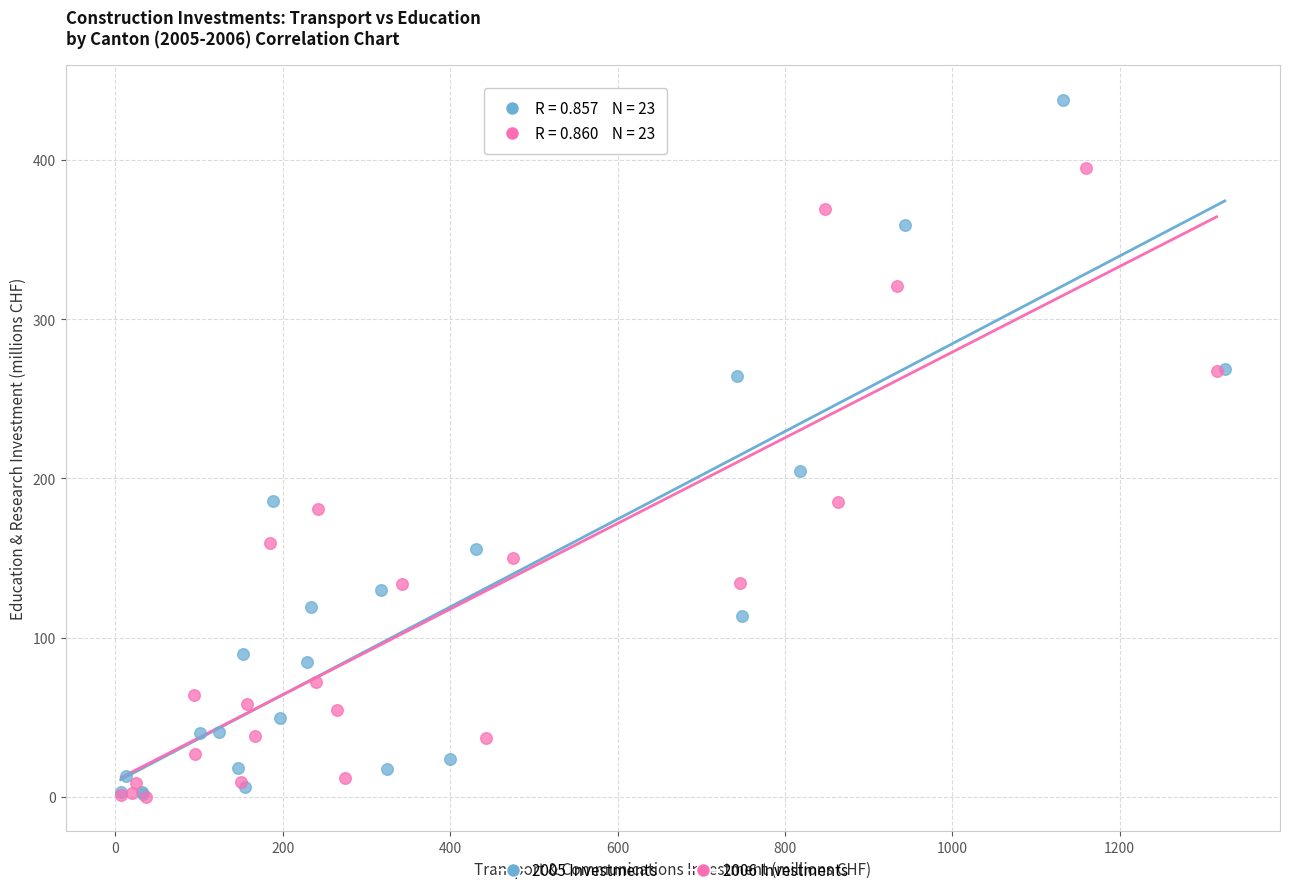

Which series reaches the maximum Y coordinate?

2005 Investments